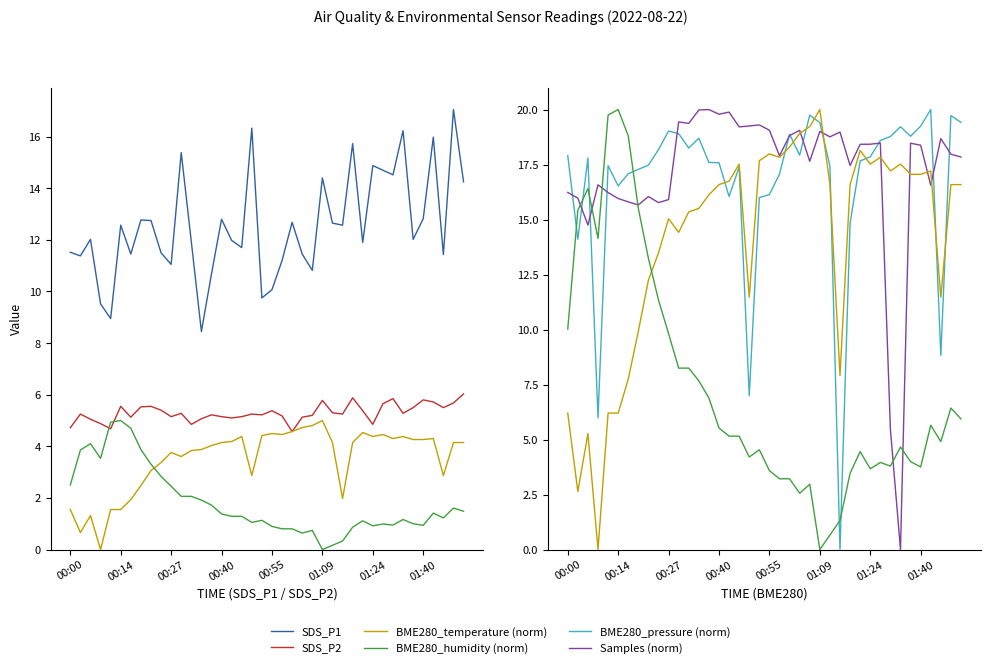

How many distinct data groups are displayed?

6